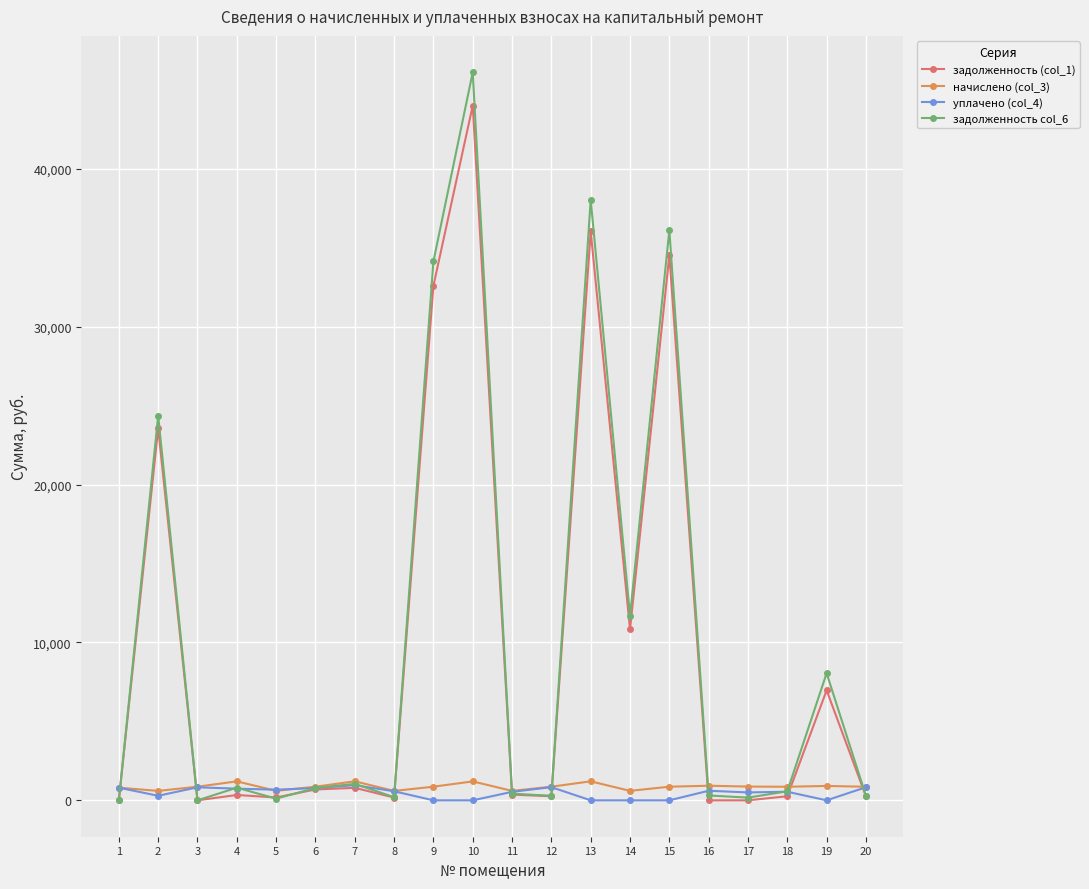

What is the value of the задолженность (col_1) point at the 7th from the left?

791.6